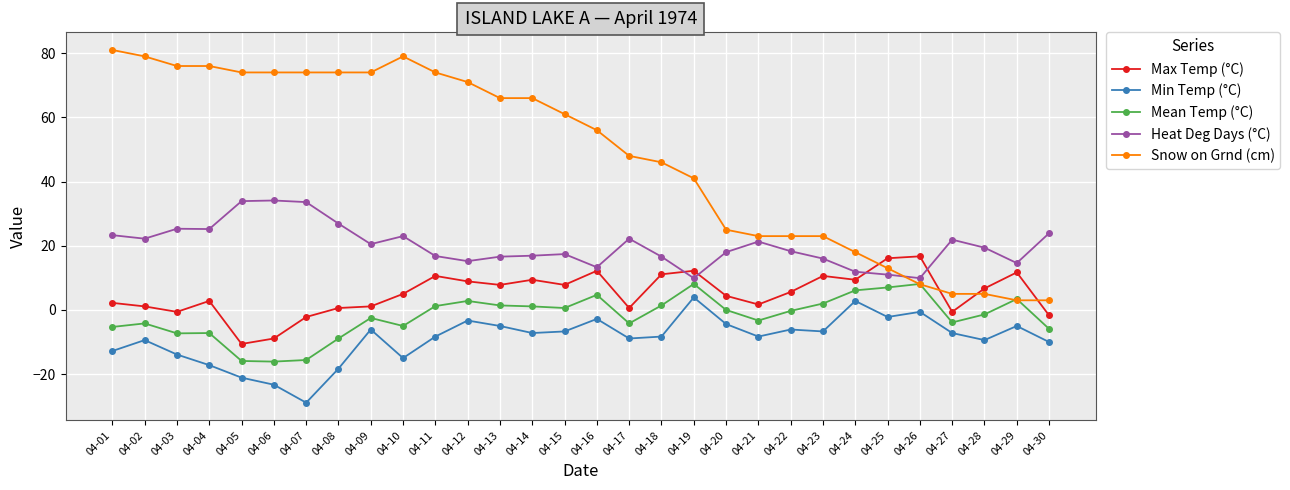

What is the difference between the maximum and minimum values in the Snow on Grnd (cm) series?

78.0